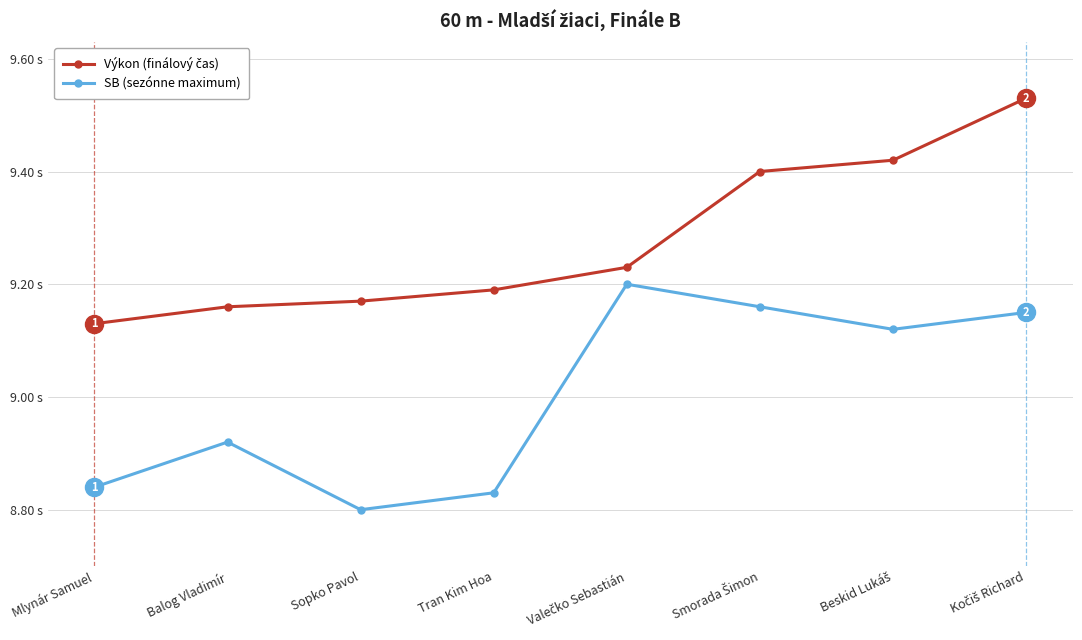

What is the difference between the Výkon (finálový čas) values at Mlynár Samuel and Kočiš Richard?

0.4